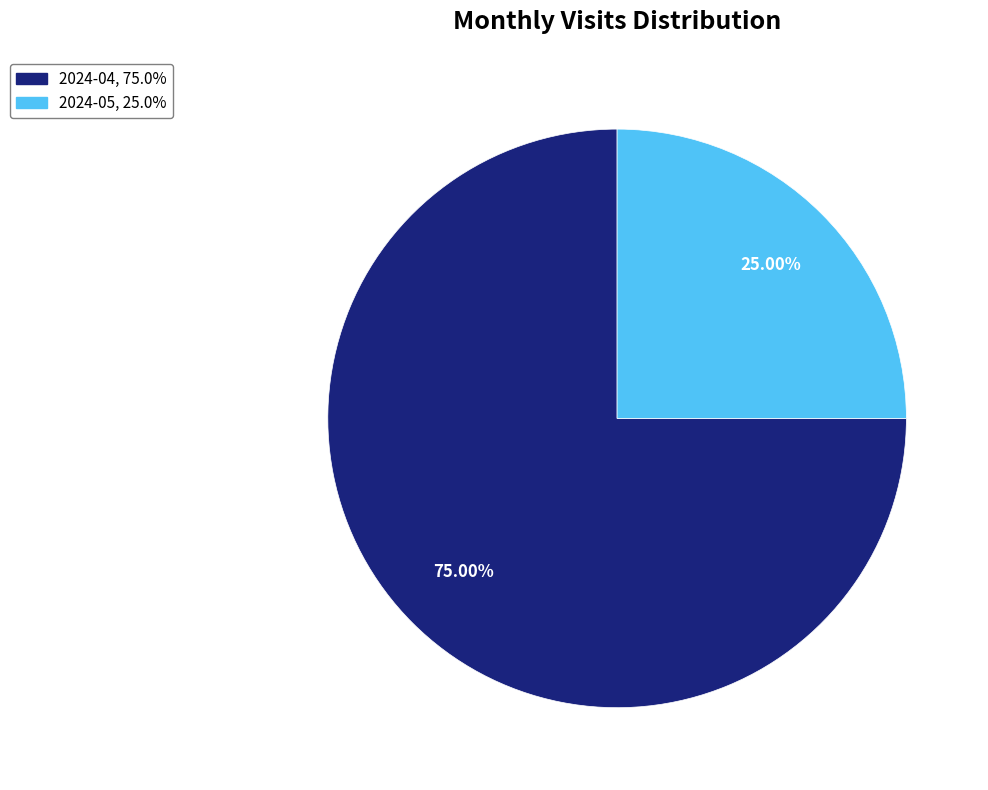

Is the sum of 2024-04 and 2024-05 greater than half?

Yes